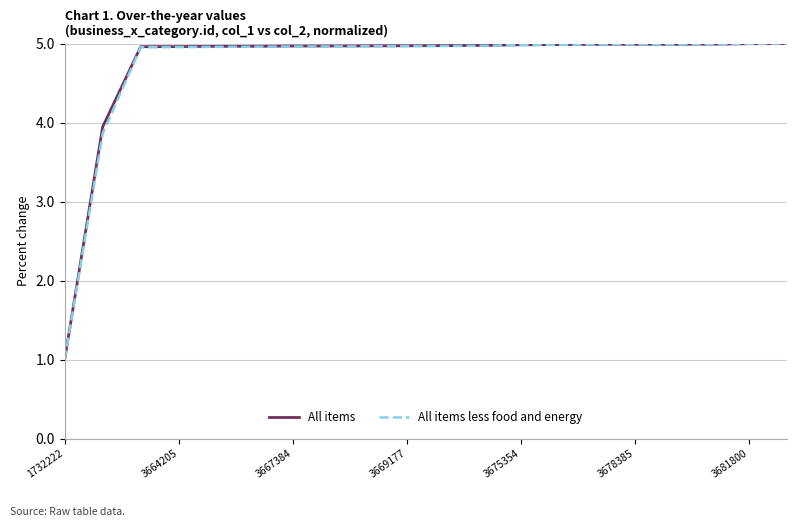

What is the minimum value shown in the chart?

1.0